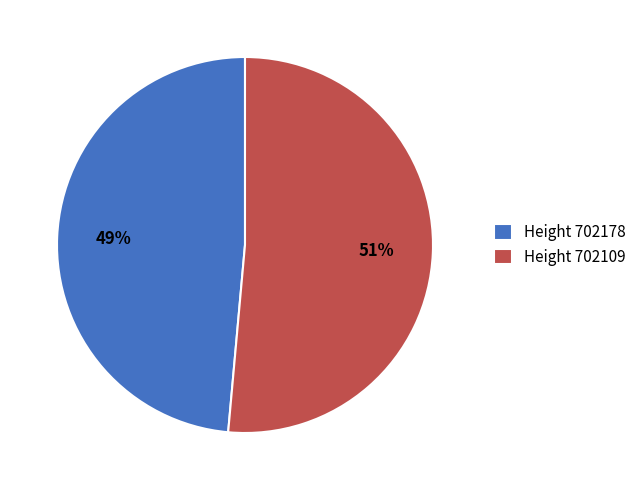

Is there a majority slice in this chart?

Yes